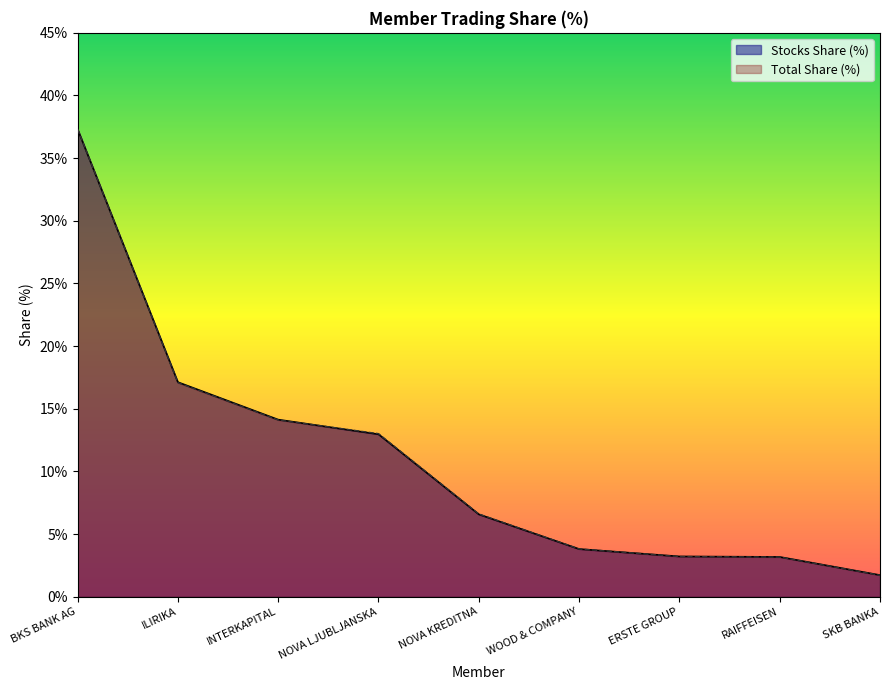

Reading right to left, list all the values displayed in this chart.

Stocks Trades: 1.7	3.2	3.2	3.8	6.6	13.0	14.1	17.1	37.3
Stocks Share (%): 1.7	3.2	3.2	3.8	6.6	13.0	14.1	17.1	37.3